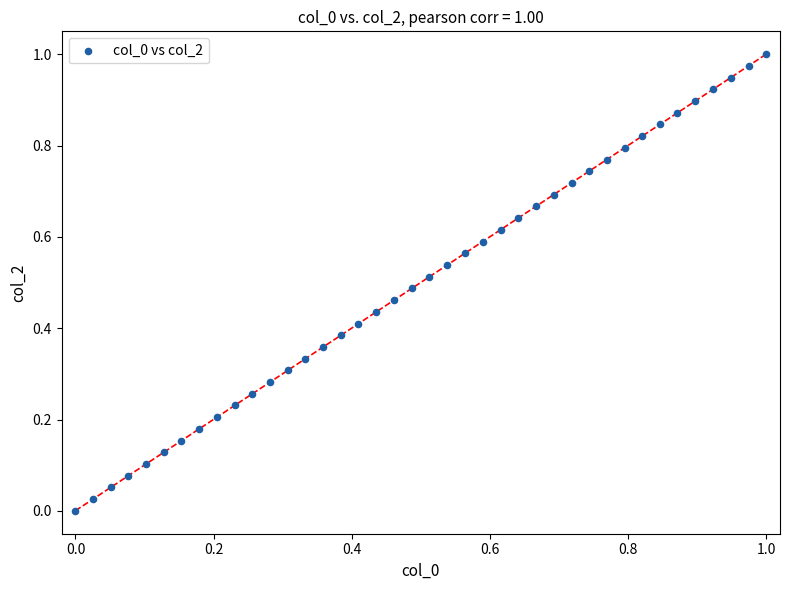

Count the number of points in this scatter plot.

40